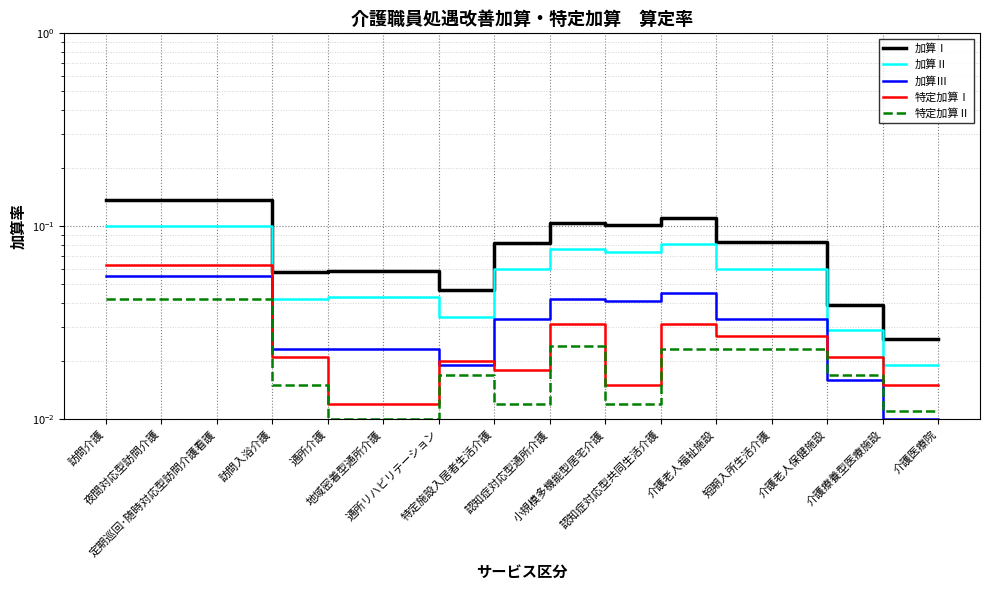

Where is 特定加算Ⅰ nearest to the value 0?

通所介護